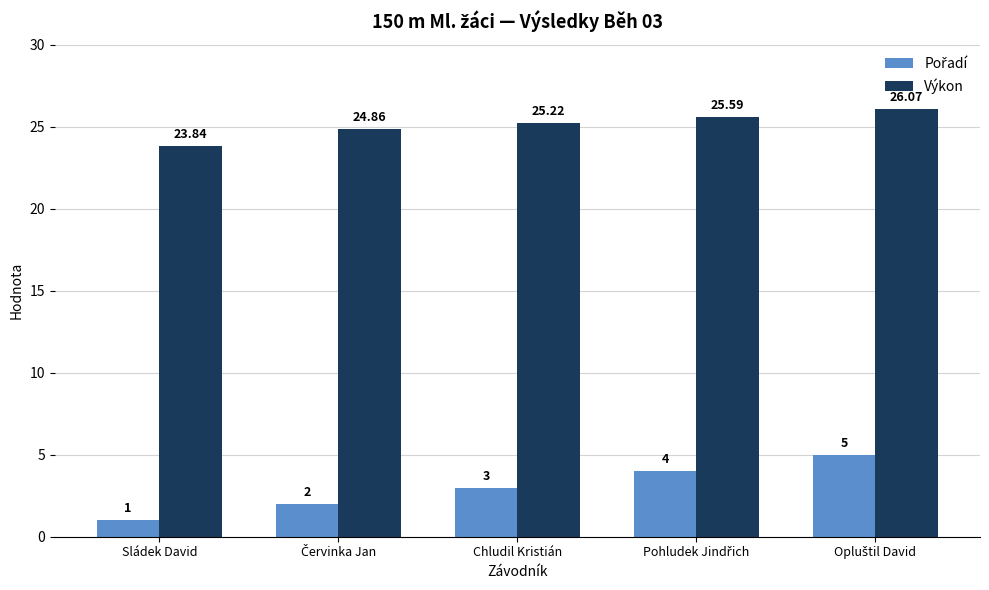

Where is Výkon nearest to the value 24?

Sládek David